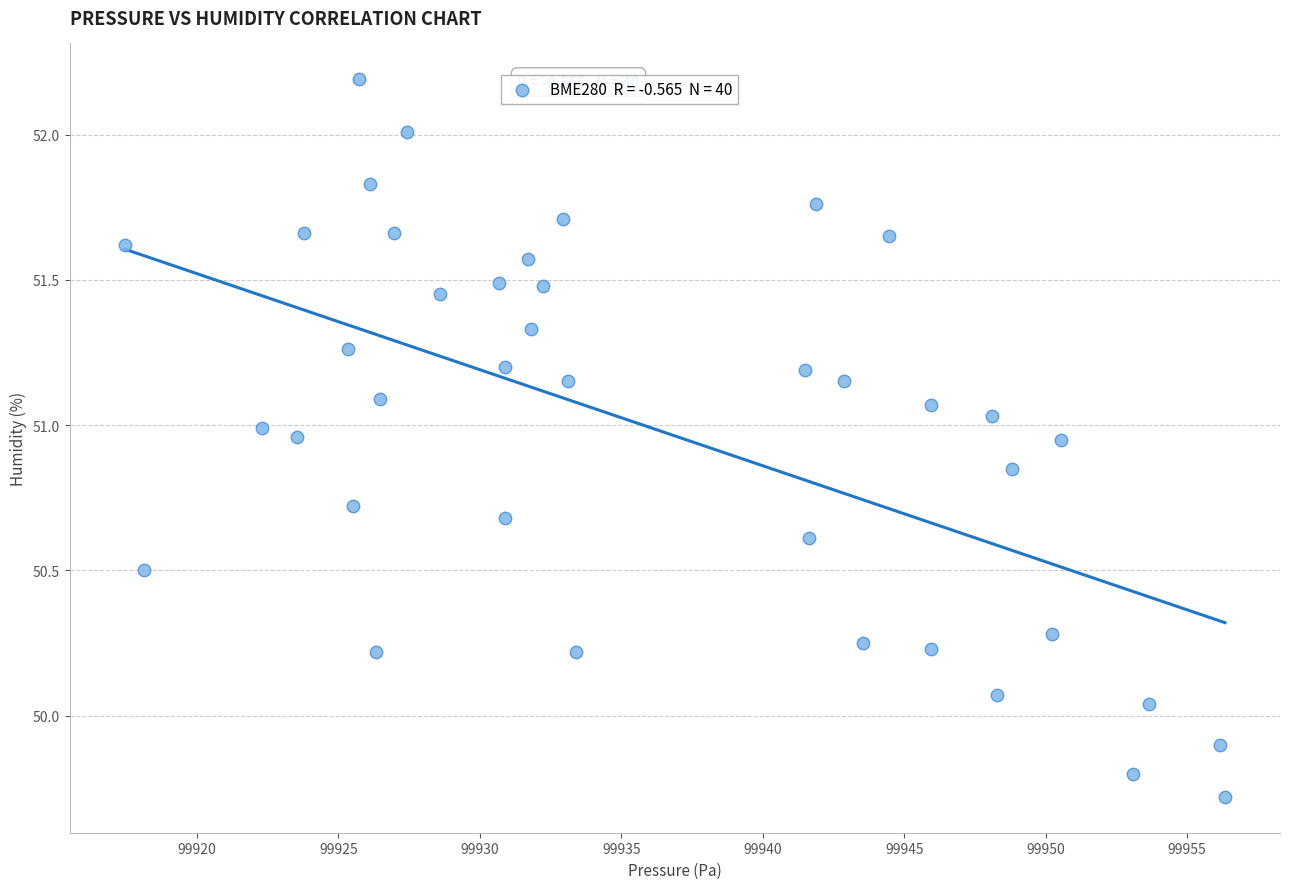

What is the range of Y values (max minus min)?

2.5